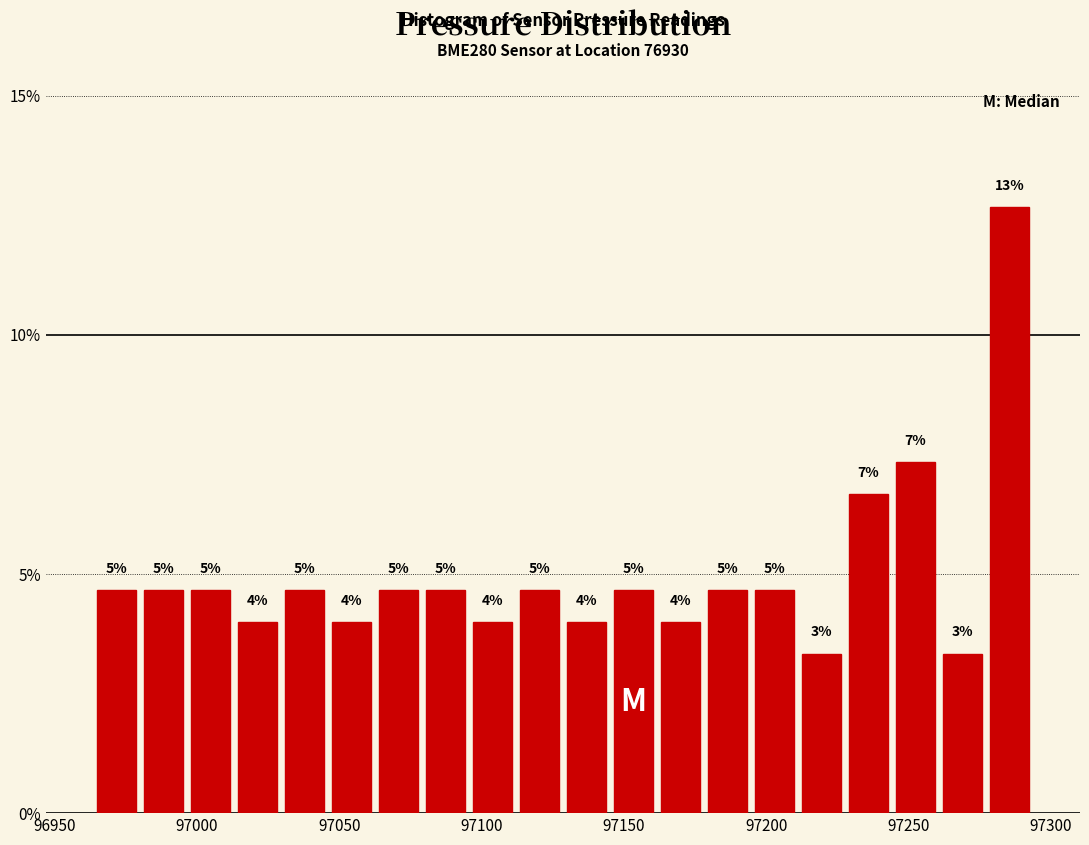

Read against the x-axis, roughly where is the centre of the tallest bar?

97285